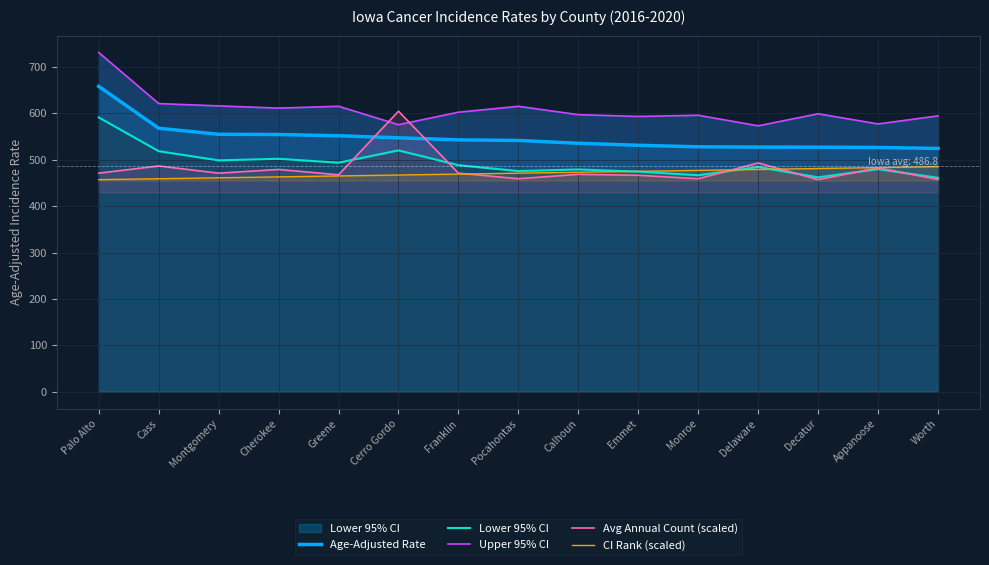

At which label does Lower 95% CI first exceed 484?

Palo Alto